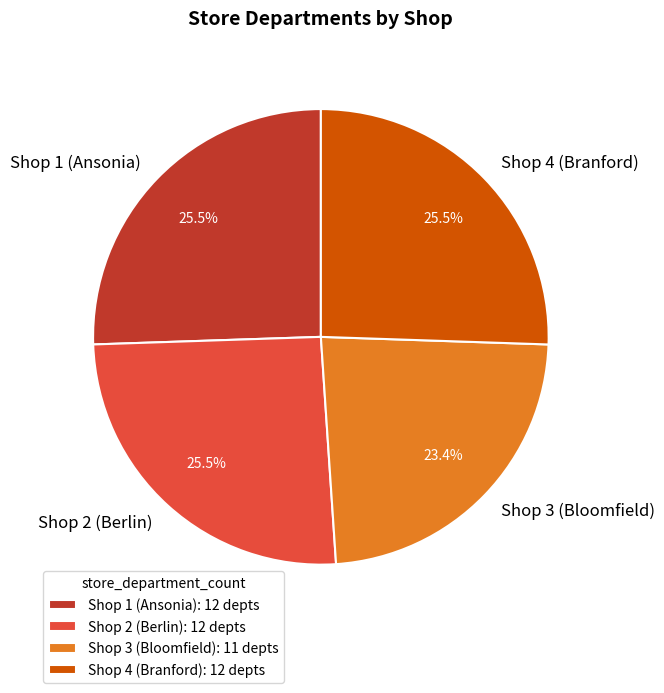

How many slices are in this pie chart?

4